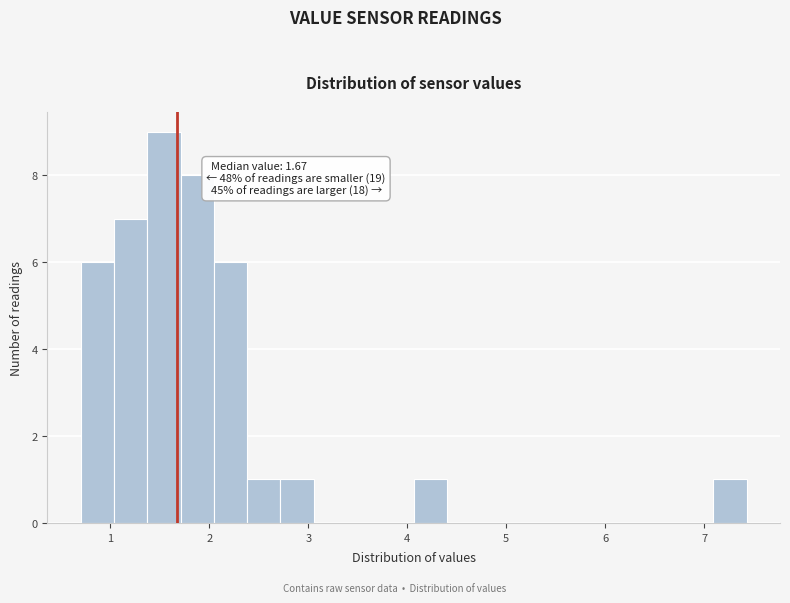

Read against the x-axis, roughly where is the centre of the tallest bar?

1.5